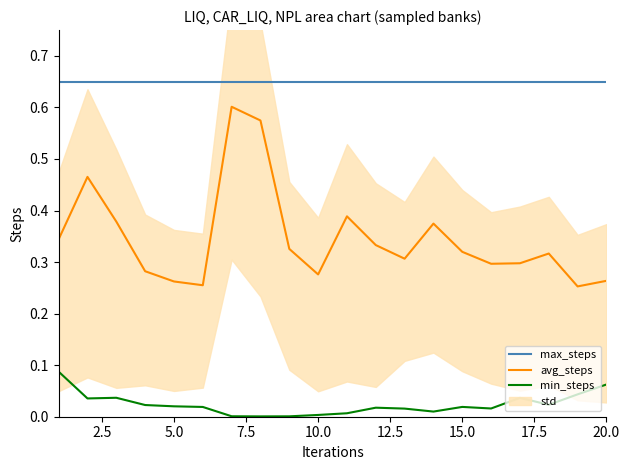

True or false: max_steps and min_steps intersect in this chart.

False